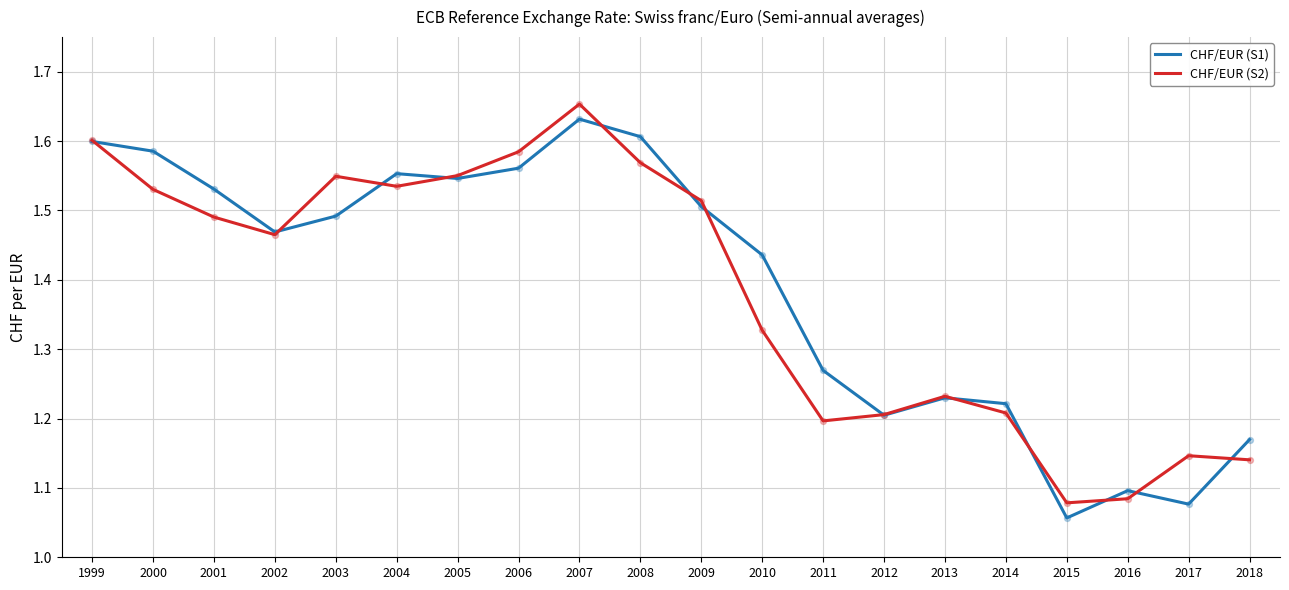

Which series changed the most between 1999 and 2003?

CHF/EUR (S1)